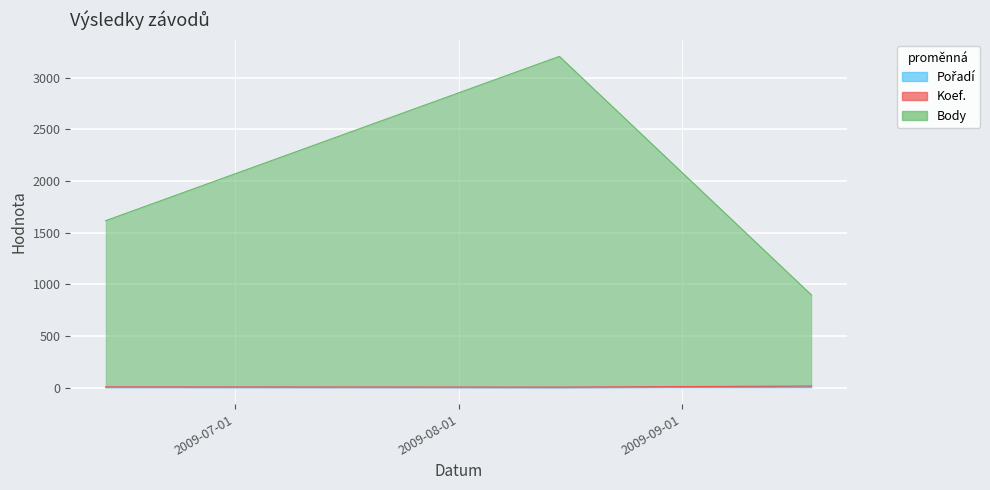

Is the value of Pořadí at 2009-08-15 greater than the value of Koef. at 2009-06-13?

No